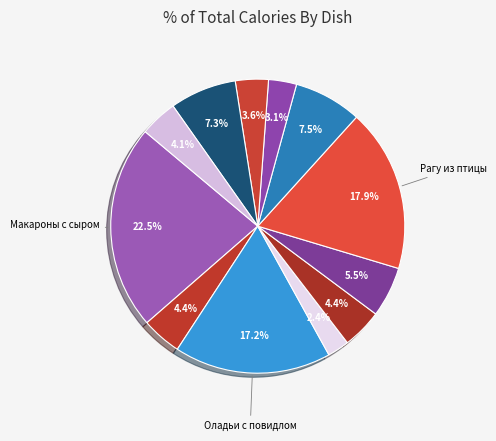

Is there a majority slice in this chart?

No